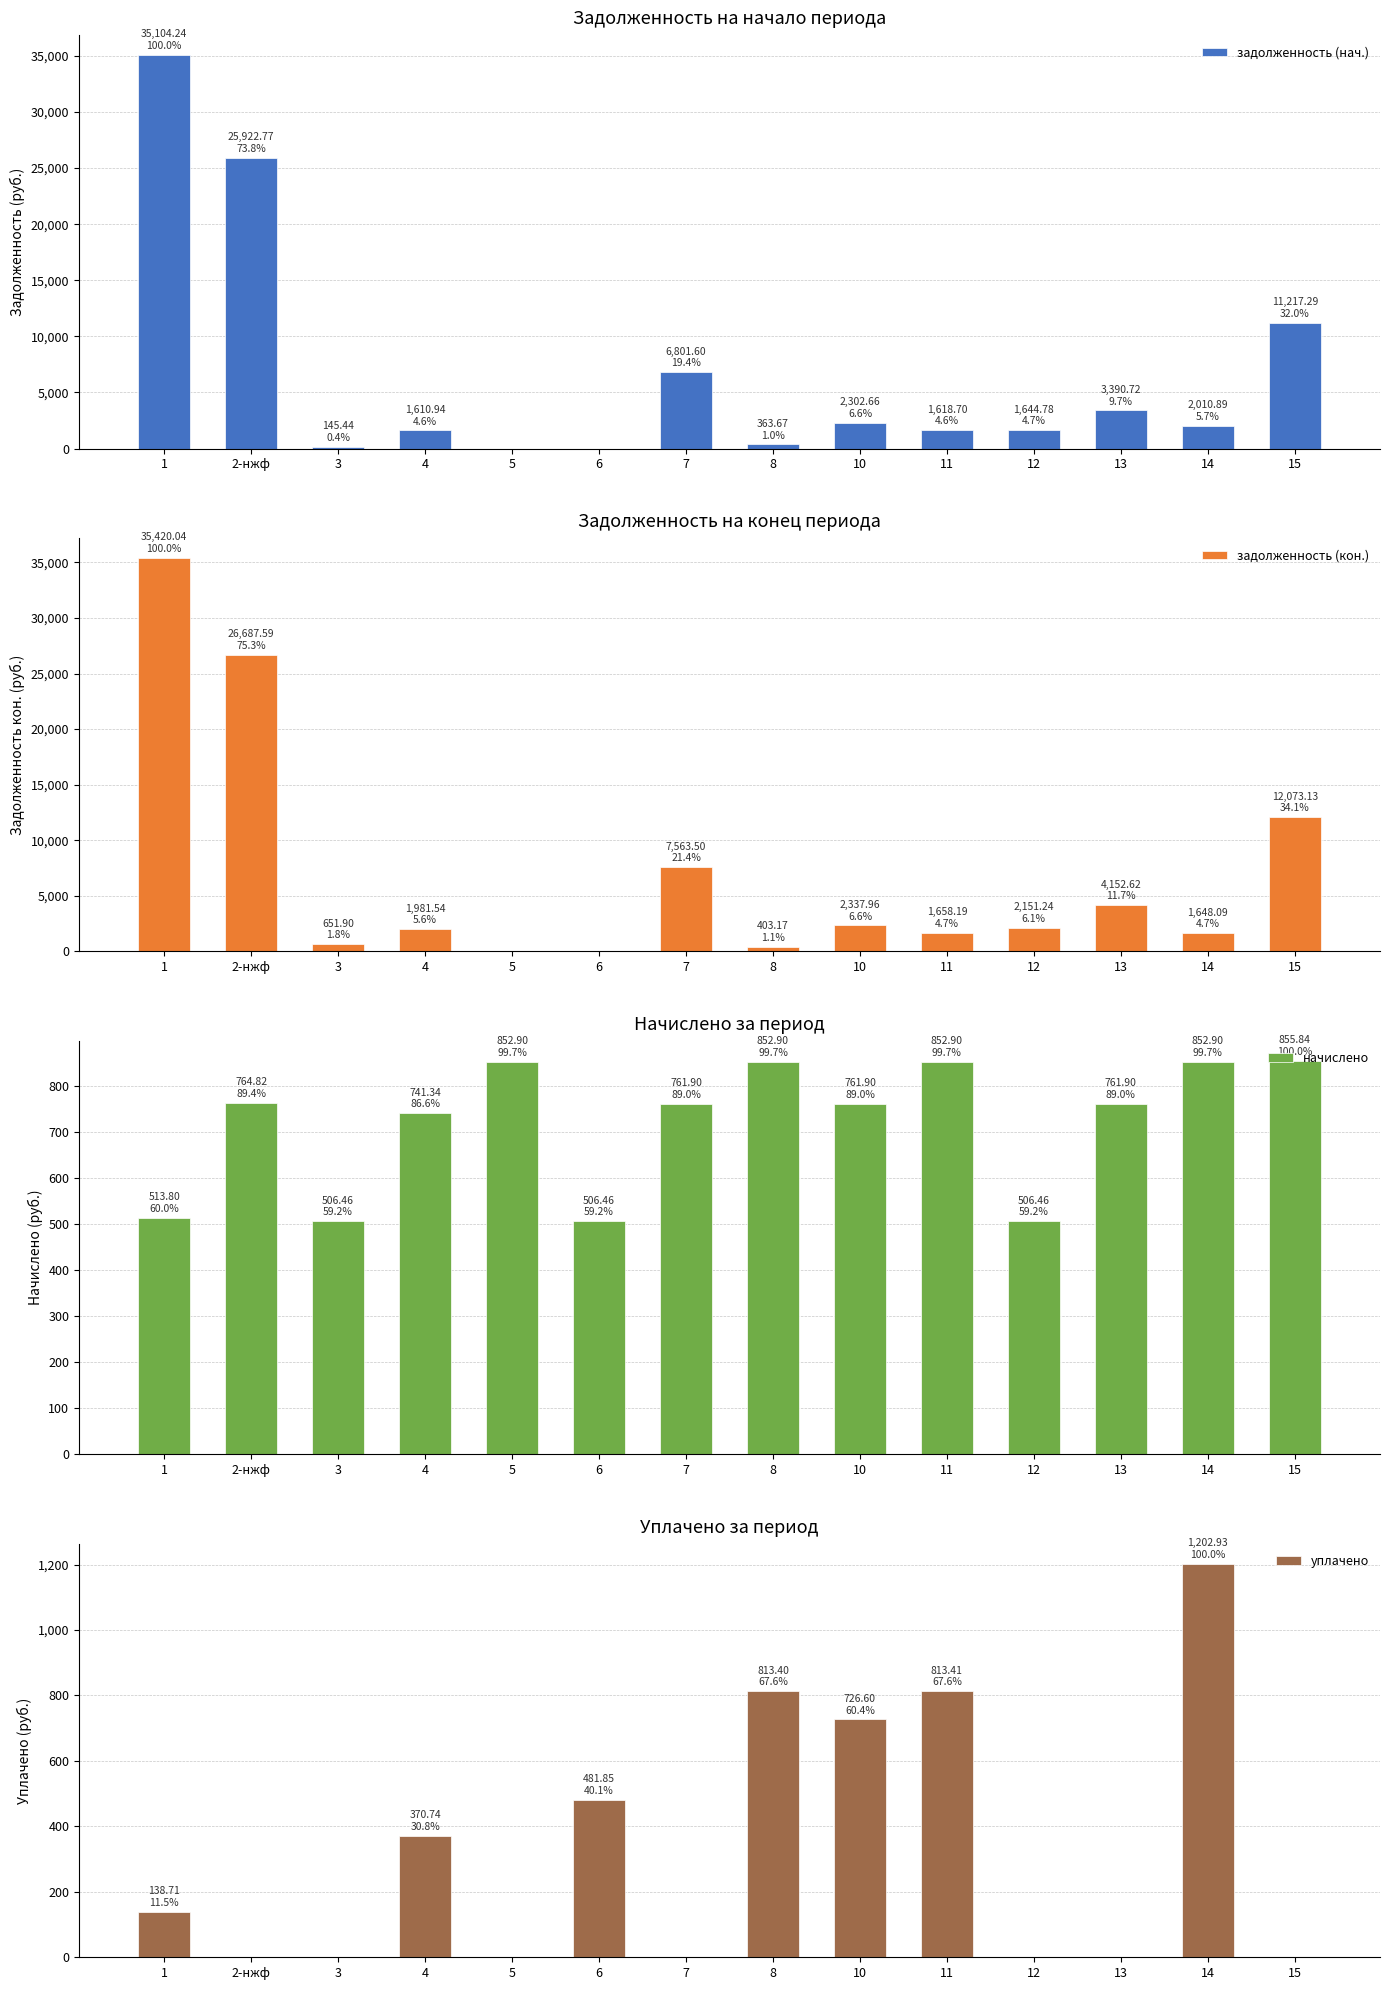

Which series has the largest range (max minus min)?

задолженность (кон.)